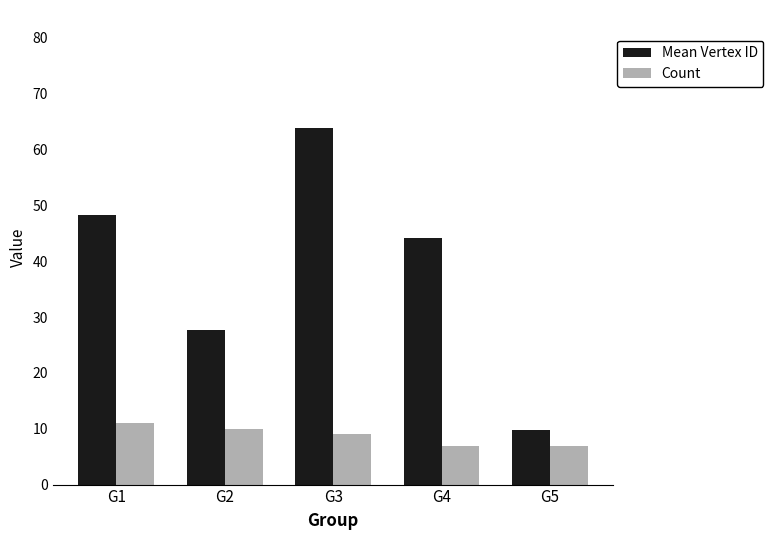

Which series changed the most between G2 and G3?

Mean Vertex ID